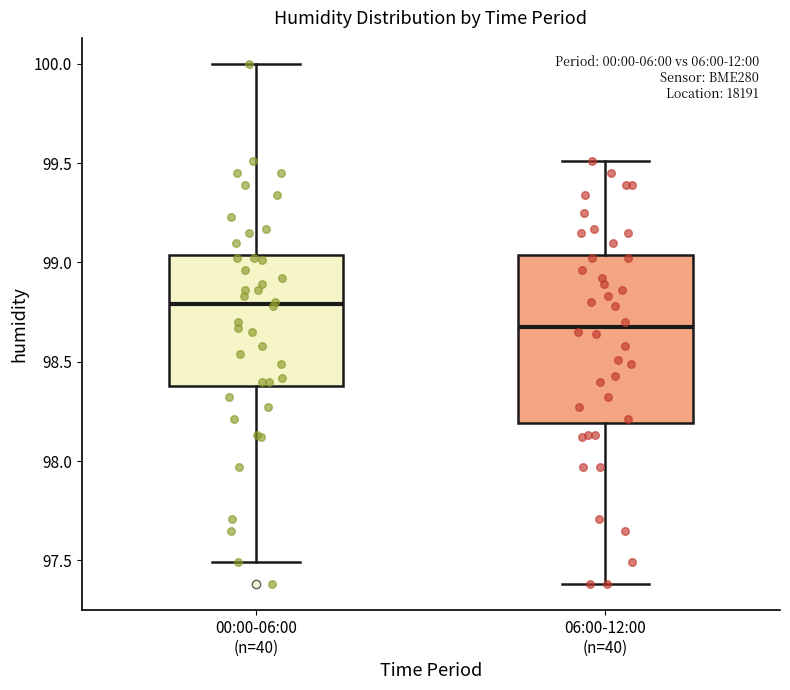

Reading left to right, transcribe this box plot: for each box, give where its median line is, the range the box spans, and where its two whiskers end, as read against the y-axis. The values are not printed on the chart, so give them approximately, as read against the axis.

00:00-06:00 (n=40): median 98.80, box 98.40 to 99.05, whiskers 97.50 to 100.00
06:00-12:00 (n=40): median 98.70, box 98.20 to 99.05, whiskers 97.40 to 99.50